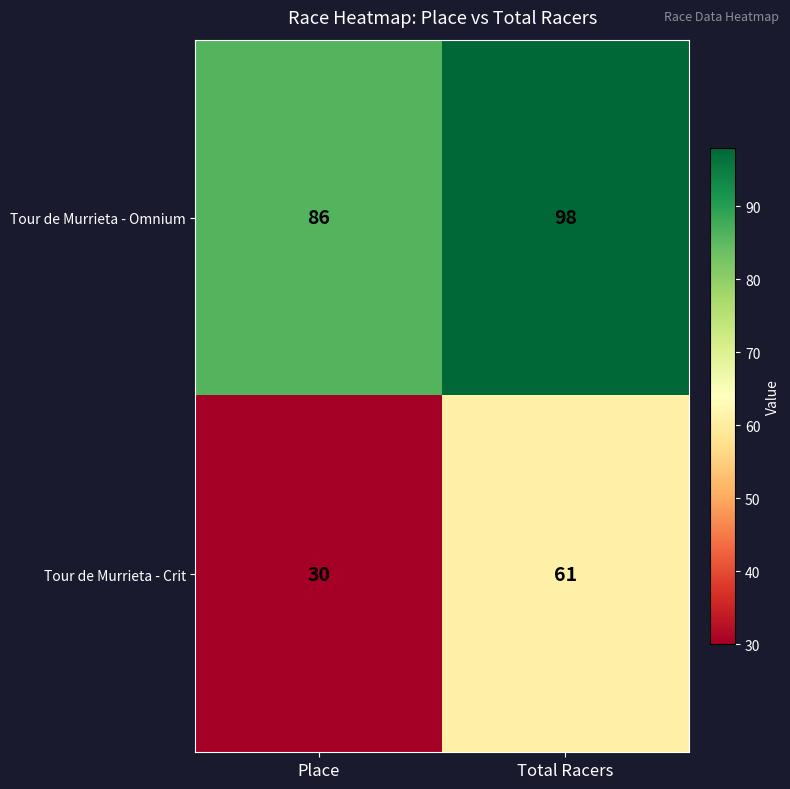

What is the difference between the Tour de Murrieta - Omnium values at Total Racers and Place?

12